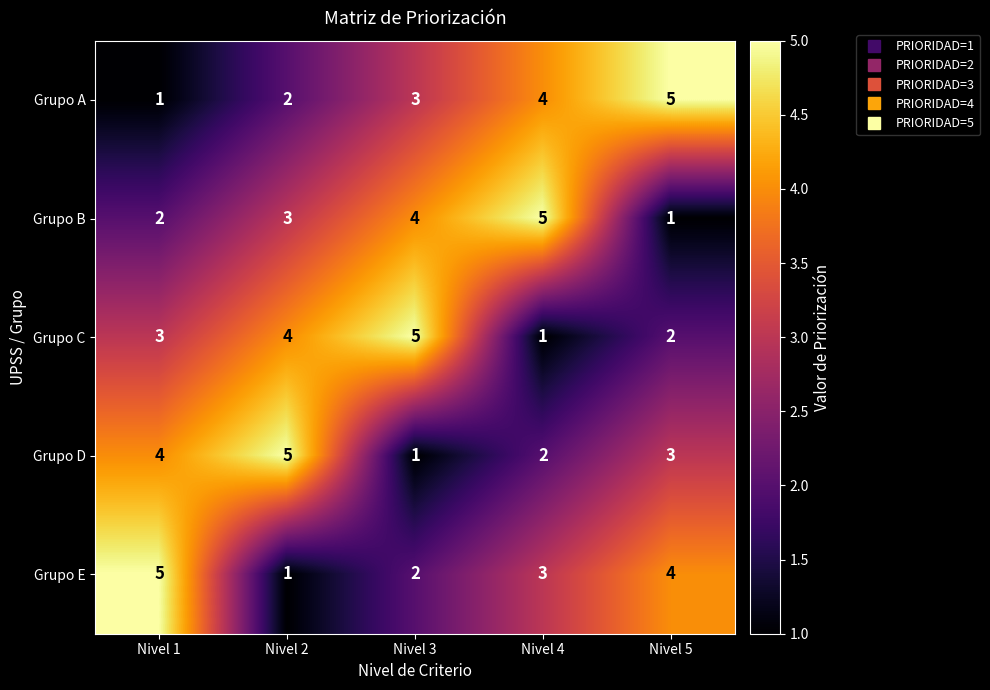

At how many categories does at least one series exceed 3?

5